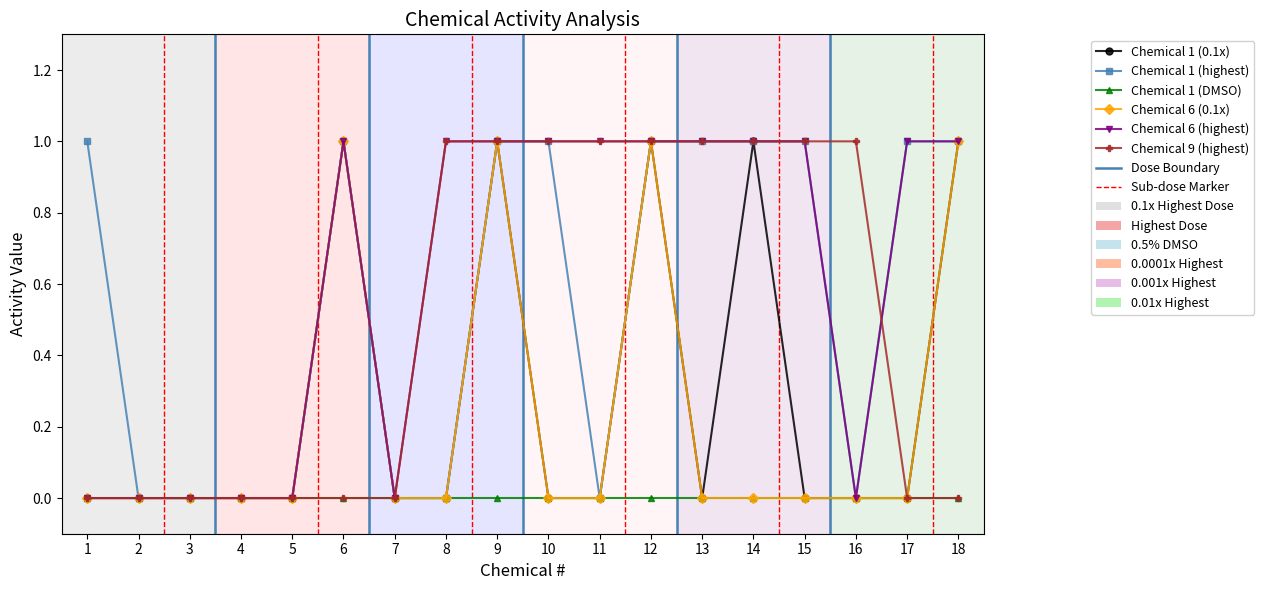

Is it true that Chemical 6 (0.1x) equals 0 at 8?

True